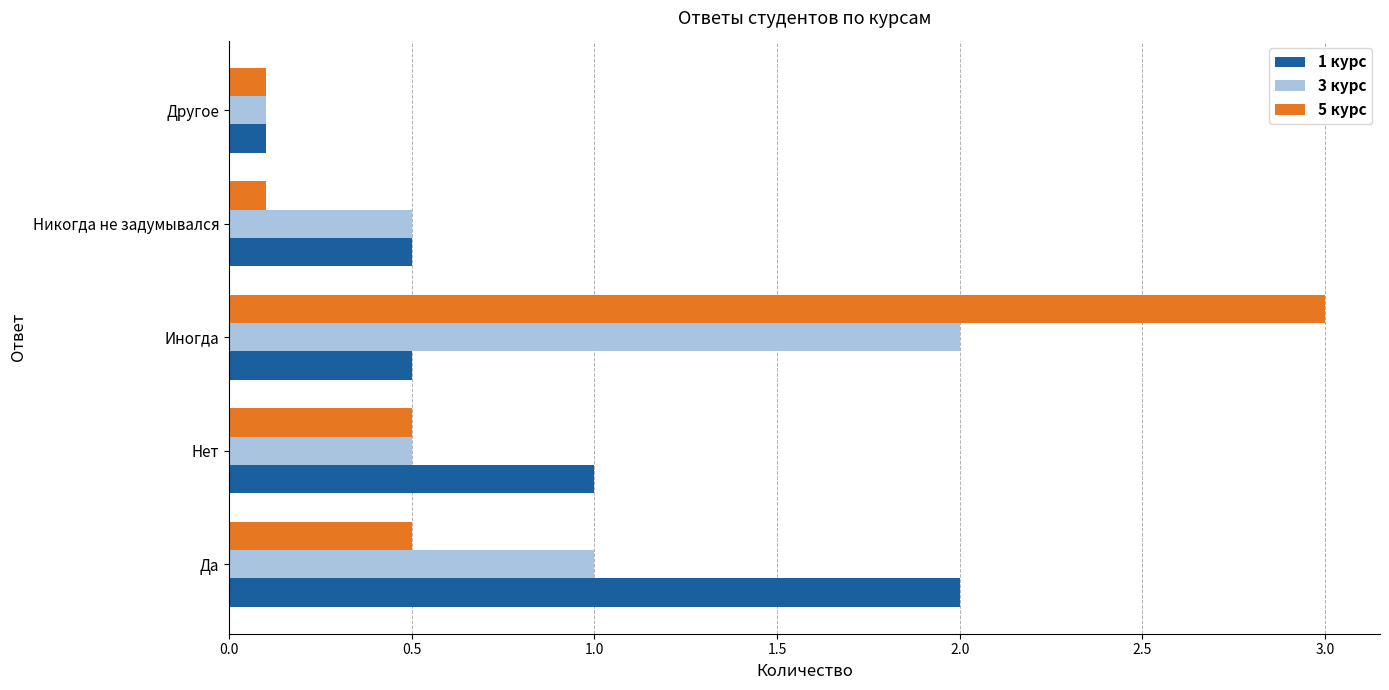

Which series has the largest range (max minus min)?

5 курс